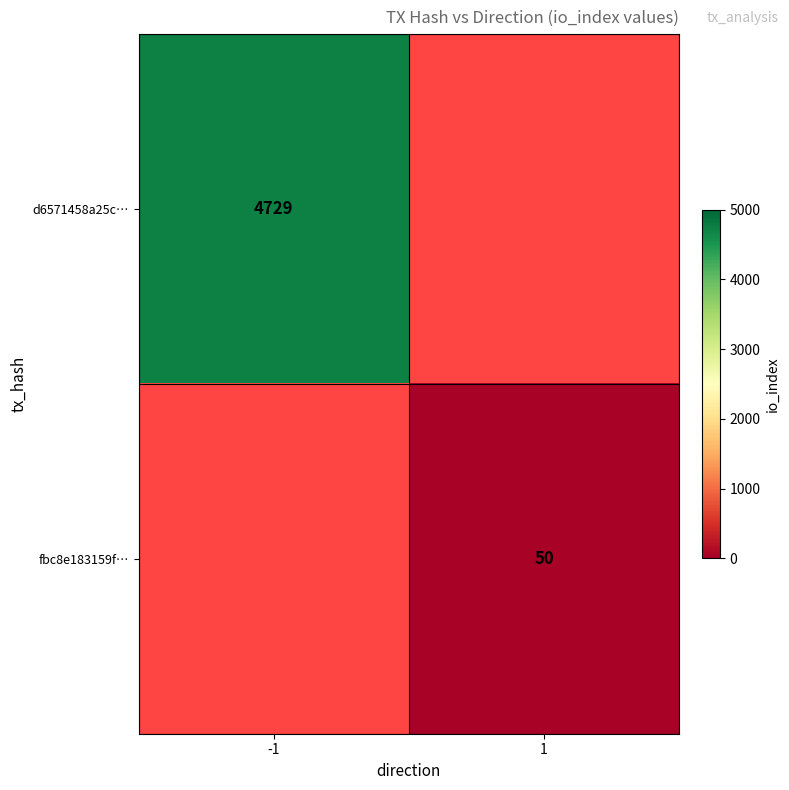

Is it true that d6571458a25c… equals 2206.0 at -1?

False